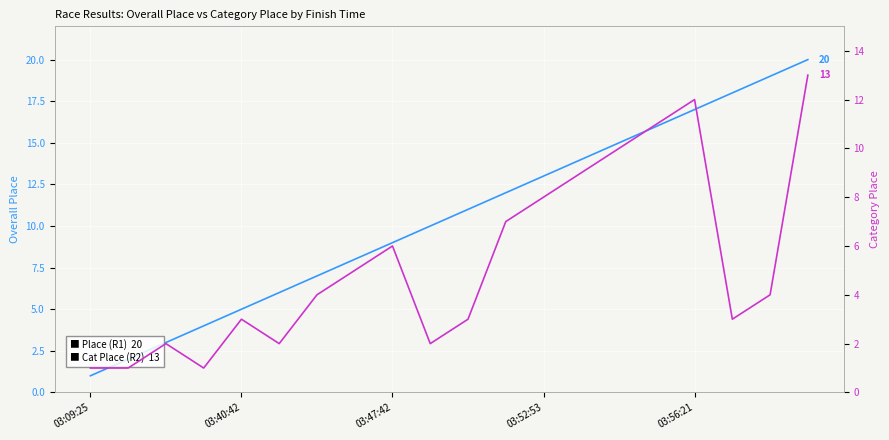

How many values in the Place (R1) series are below 11?

10